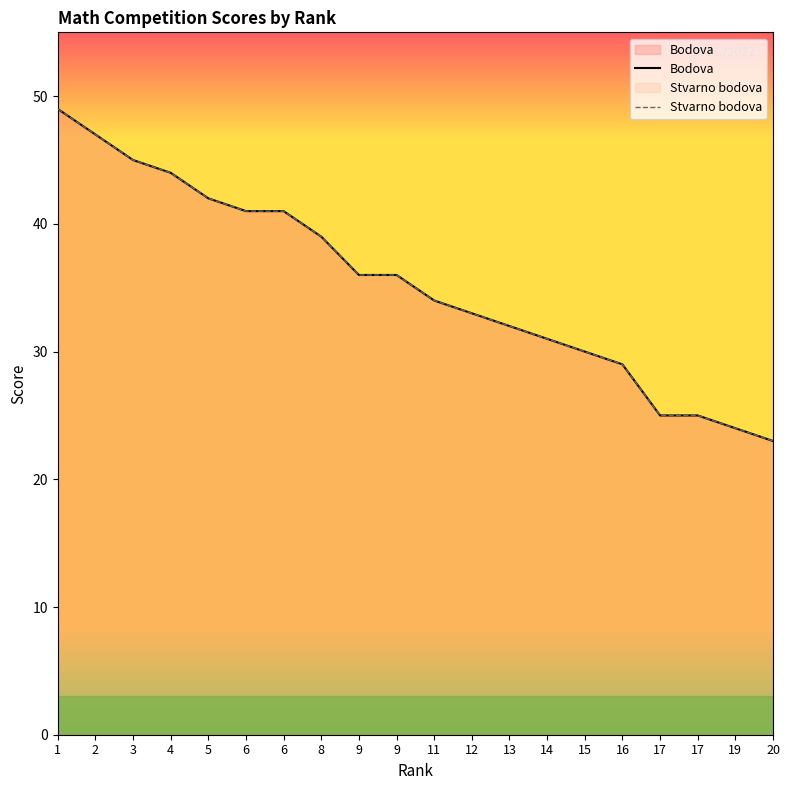

Does the chart display data point markers on the line(s)?

No